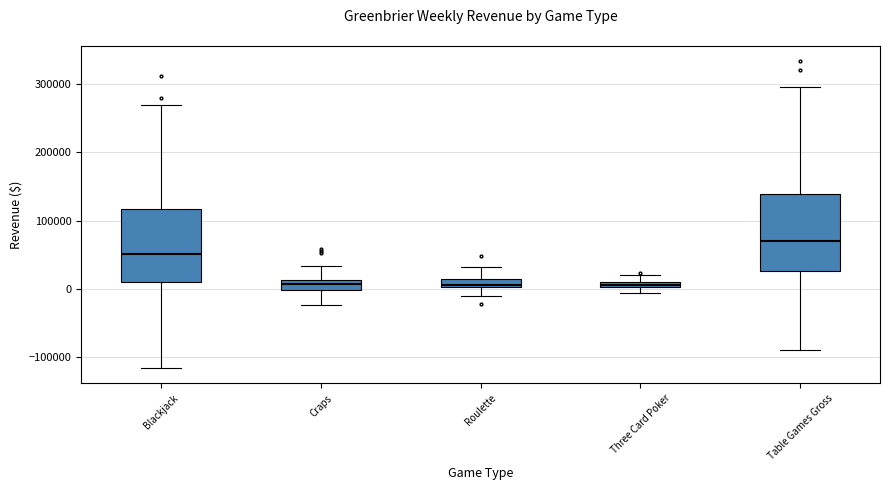

Where is the upper edge of the box for Blackjack on the y-axis? The values are not printed on the chart, so give them approximately, as read against the axis.

120000